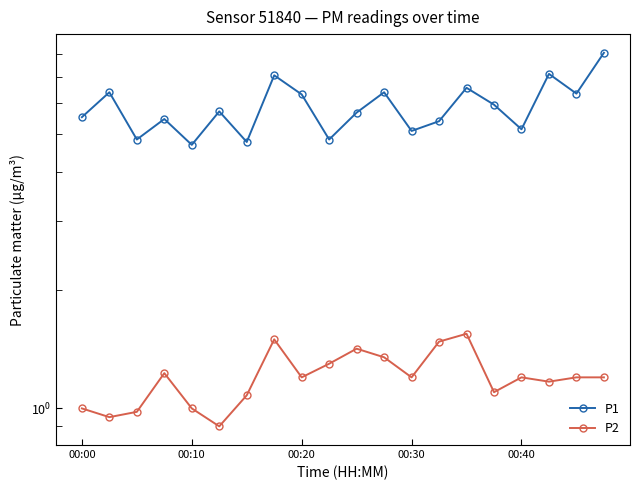

Which has a higher value, 7 or 8?

7